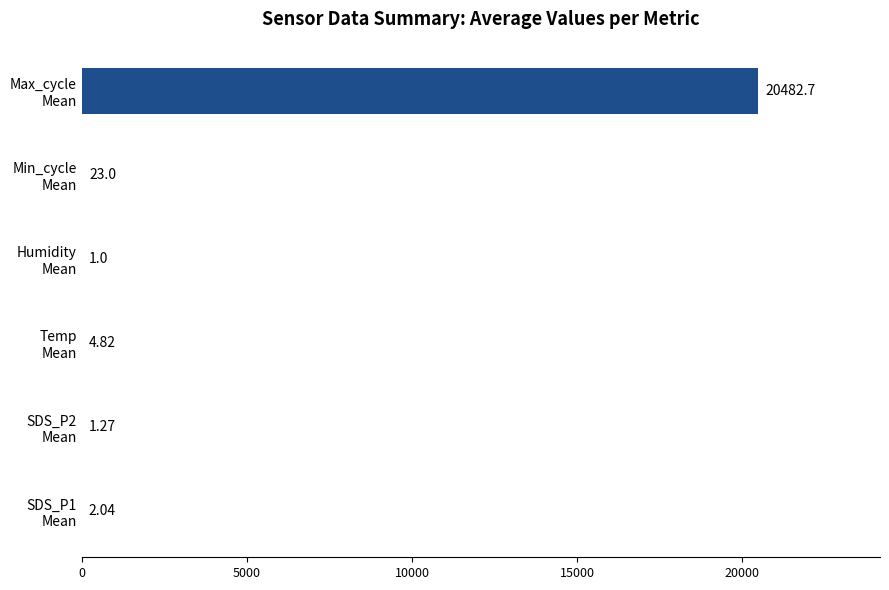

How many categories are shown in the chart?

6